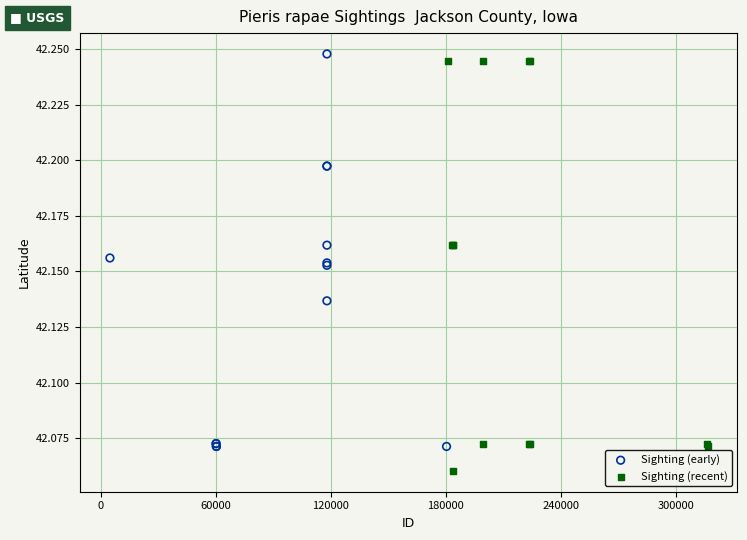

Which series contains the lowest Y value?

Sighting (recent)